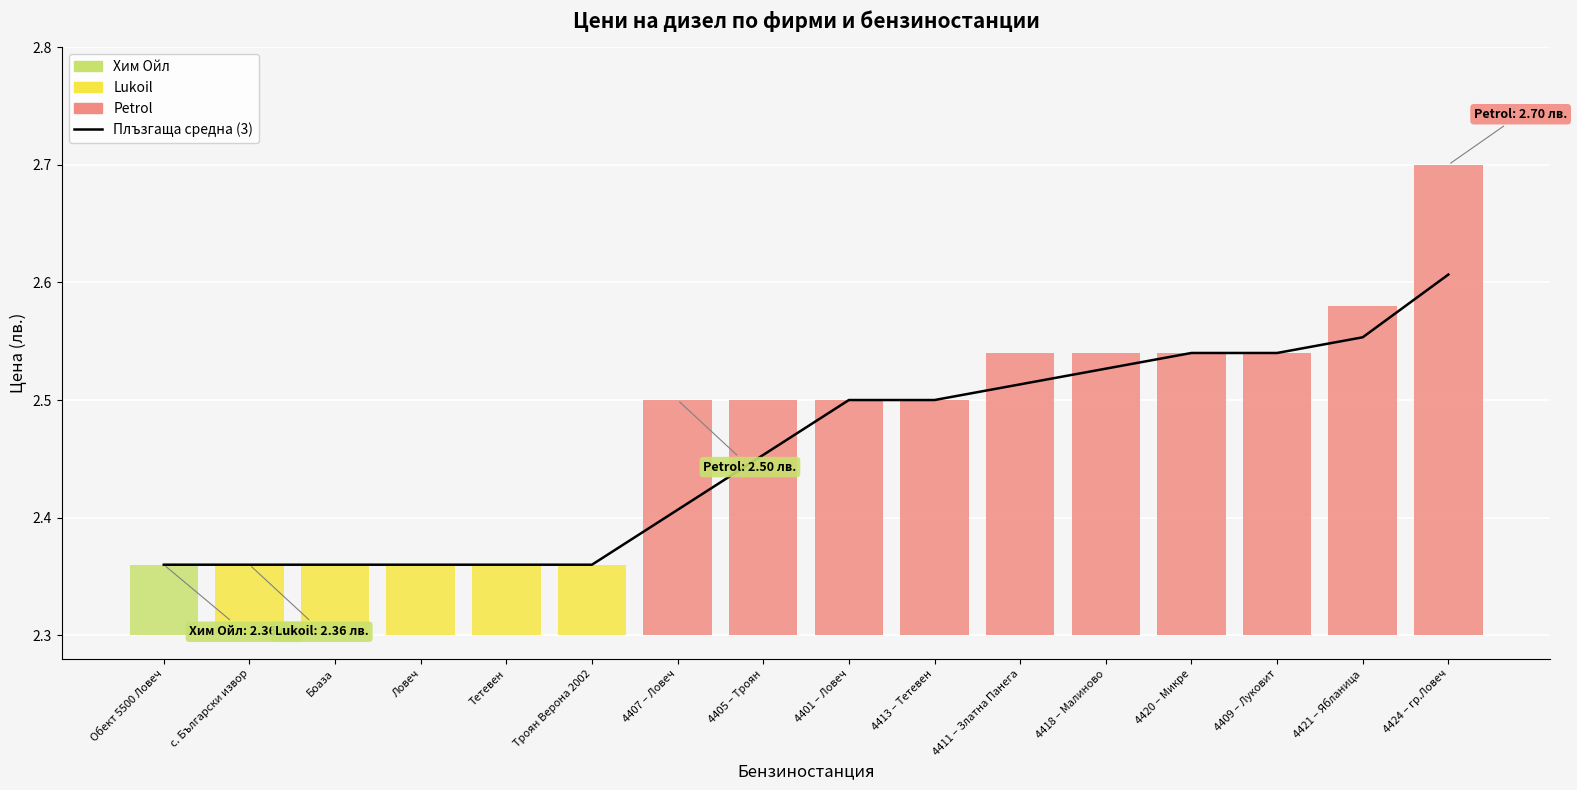

Is it true that the value at с. Български извор is 3.6?

False